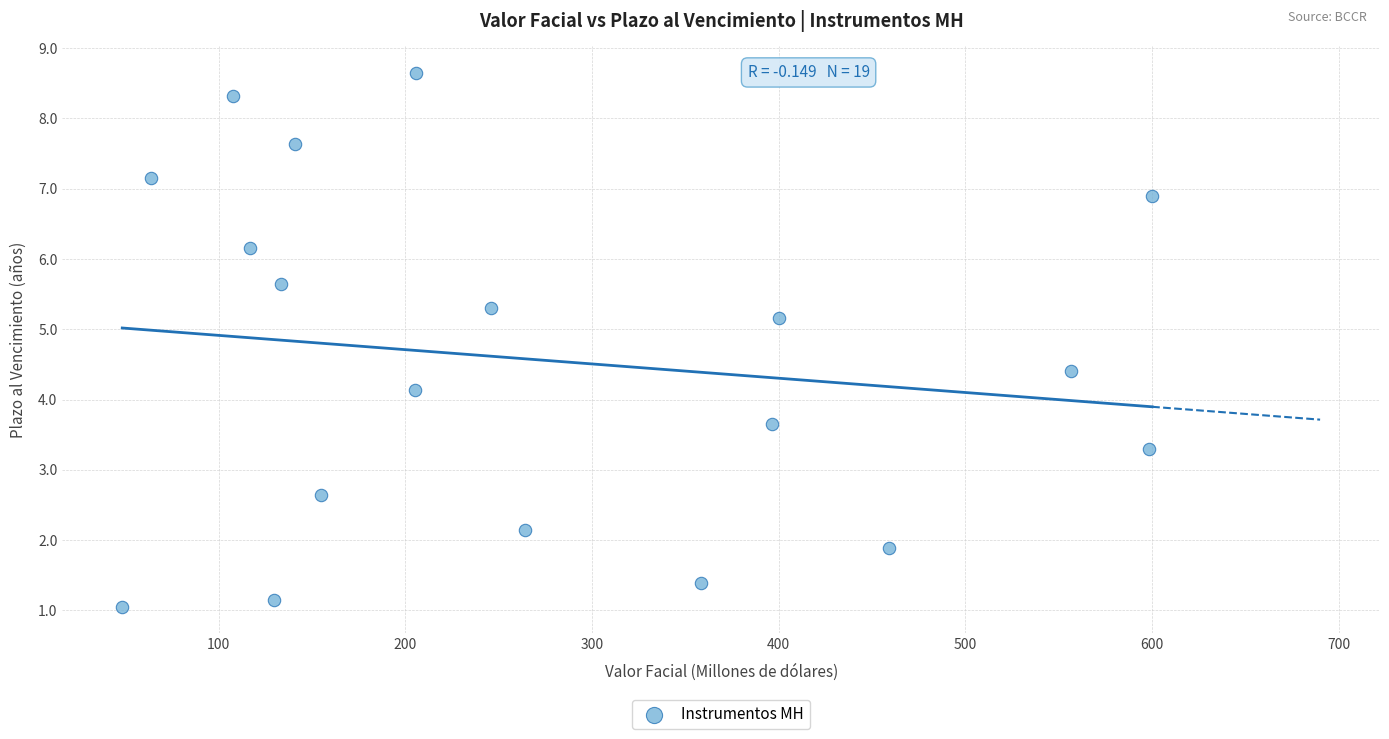

What Y value in the scatter plot is closest to 4?

4.1